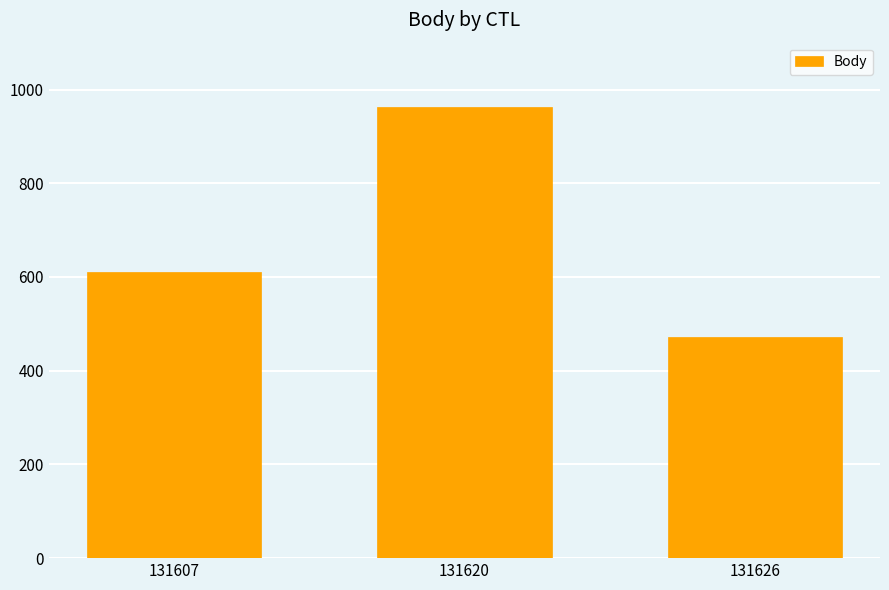

What is the difference between the second highest and minimum values?

139